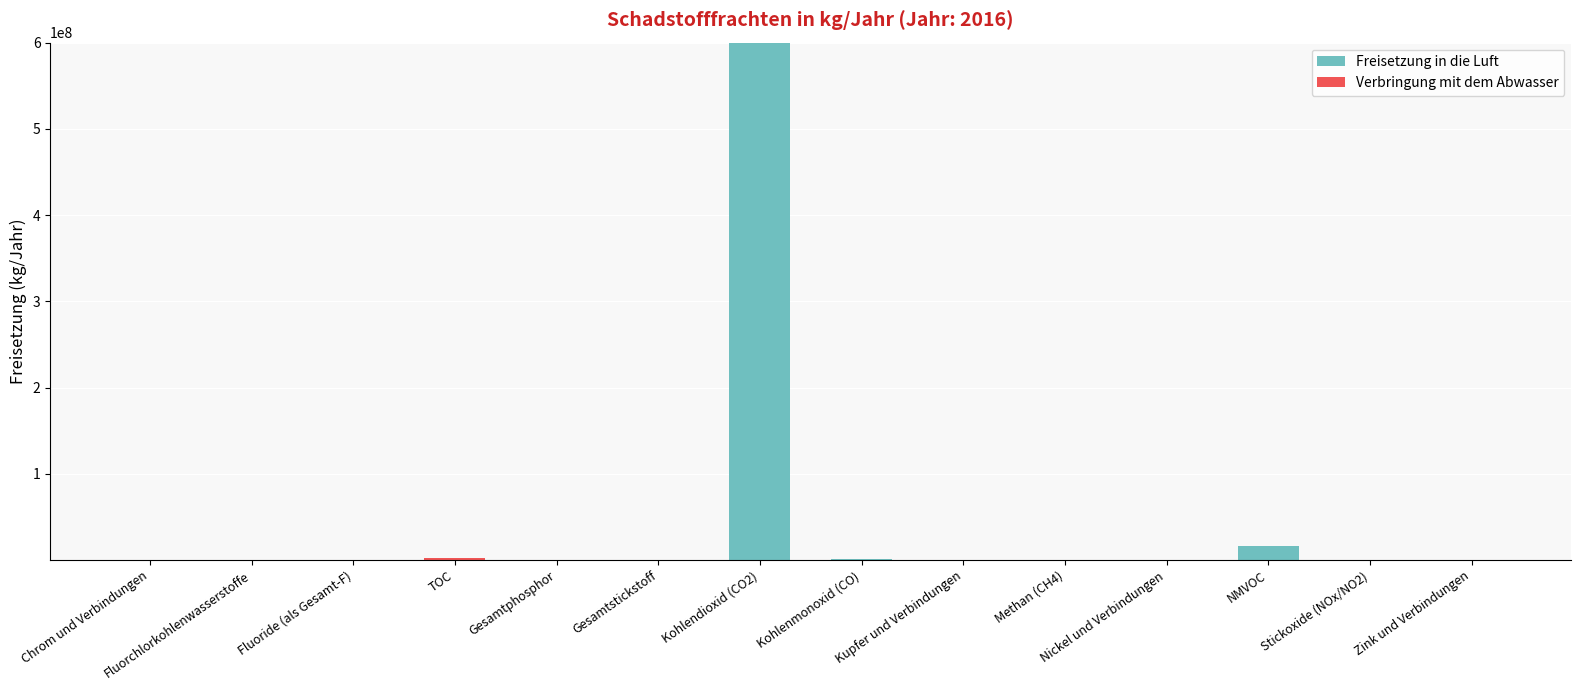

How many data points does each series have?

14